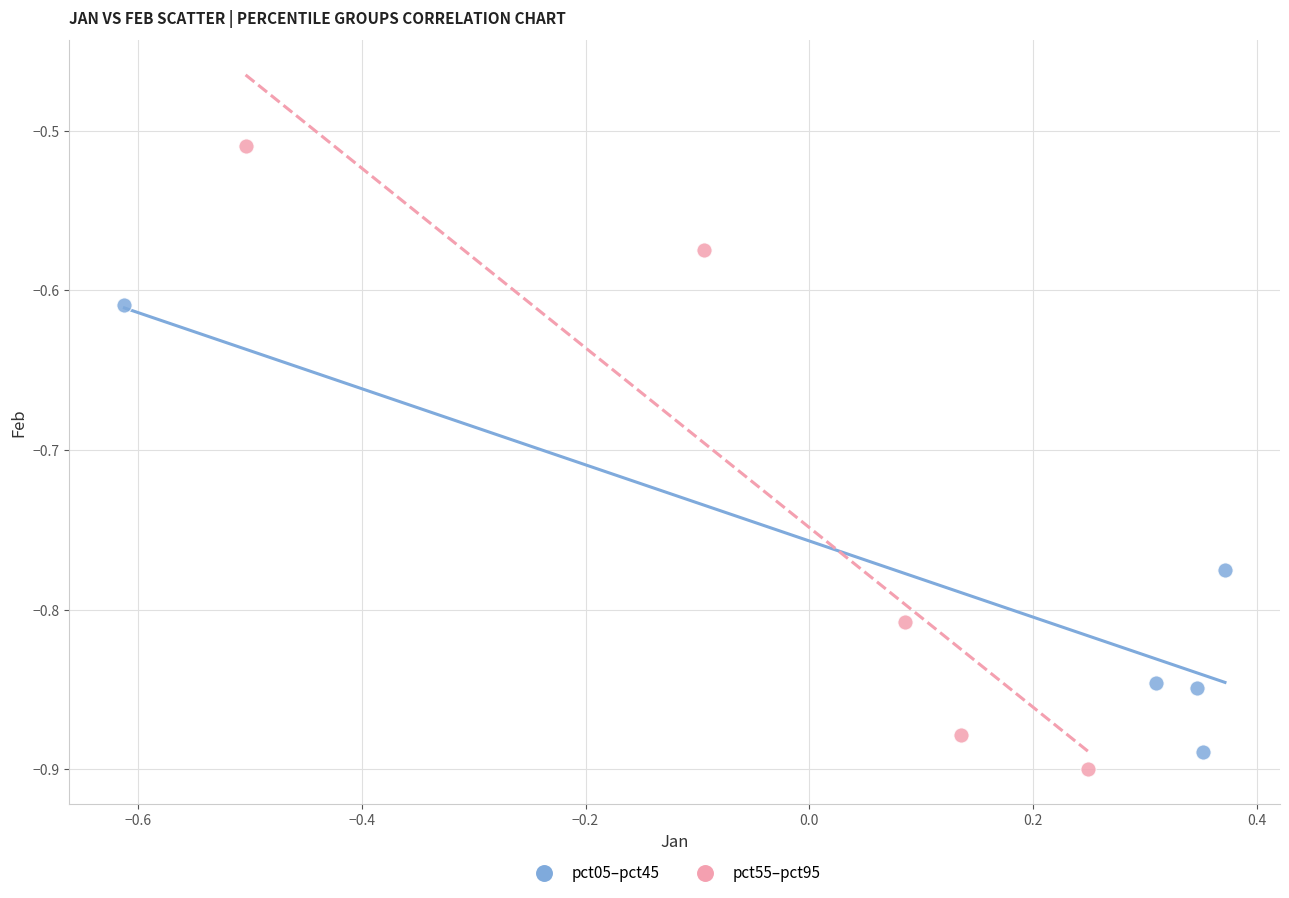

Which series contains the highest Y value?

pct55–pct95